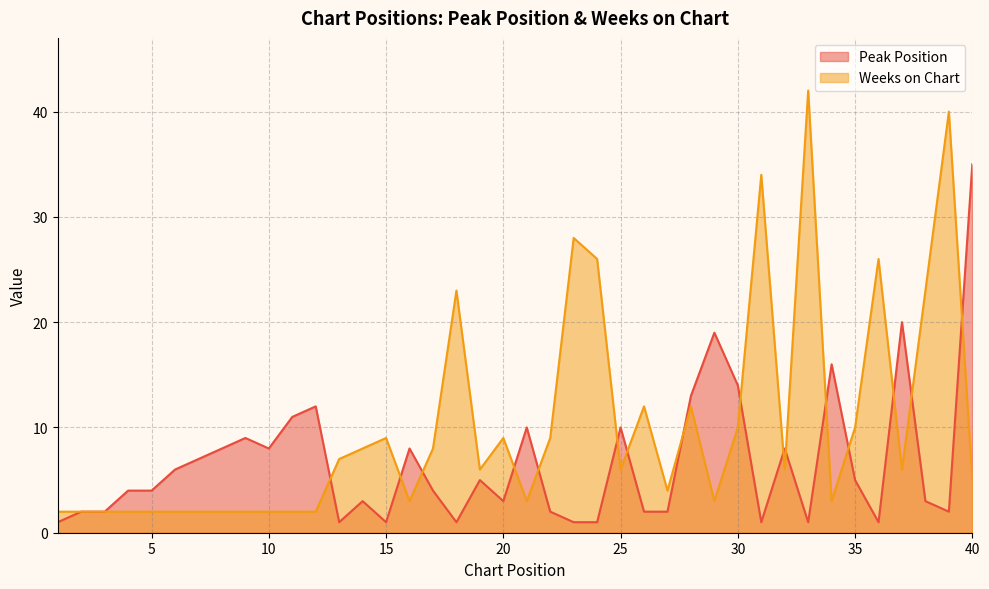

What is the value of the Peak Position point at the 34th from the left?

16